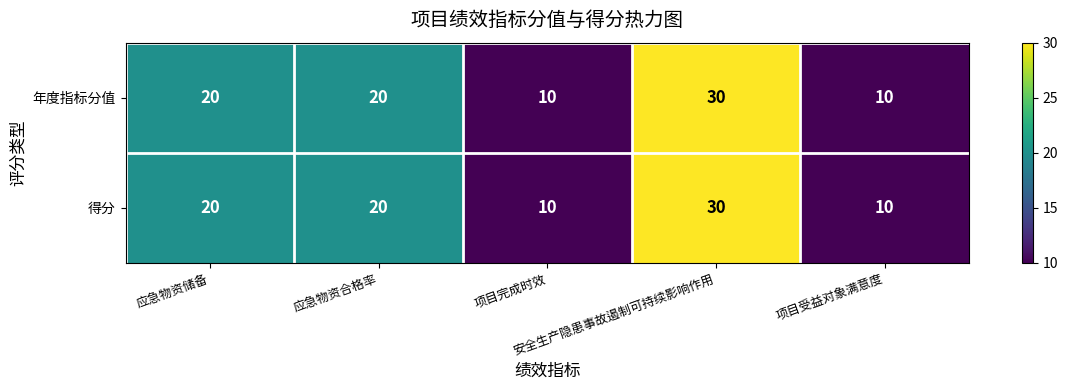

At how many categories does at least one series exceed 14?

3